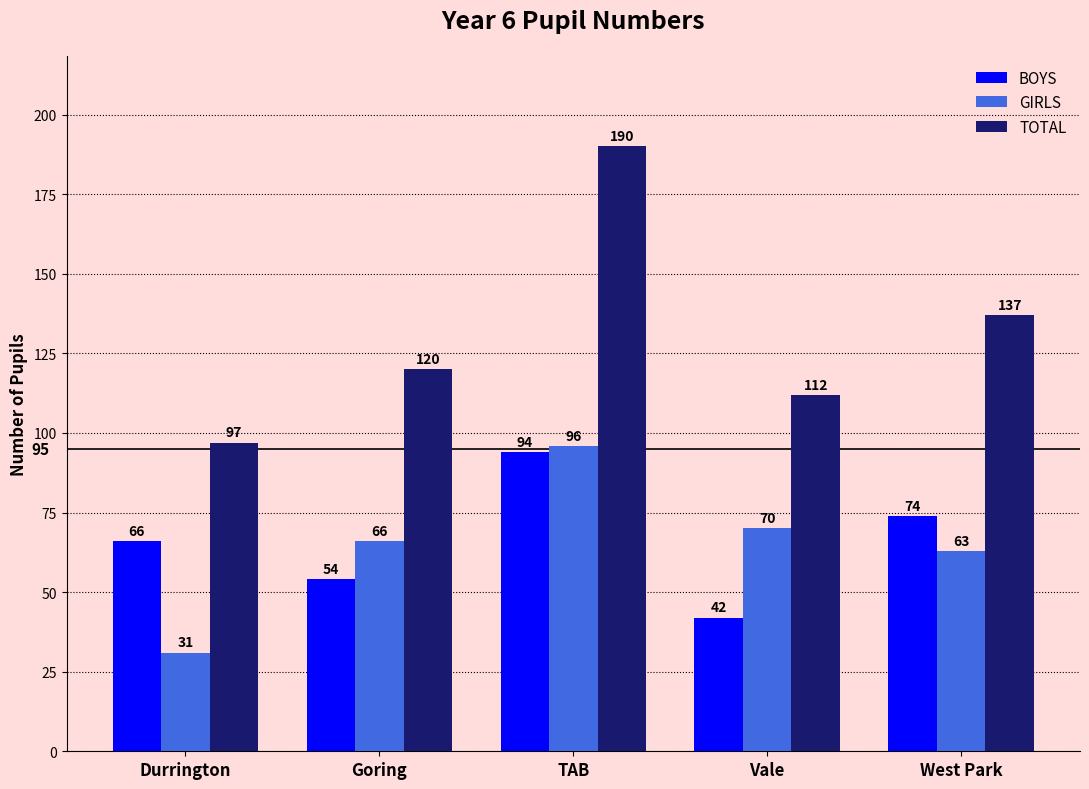

The BOYS series shows 81 at Goring. True or false?

False